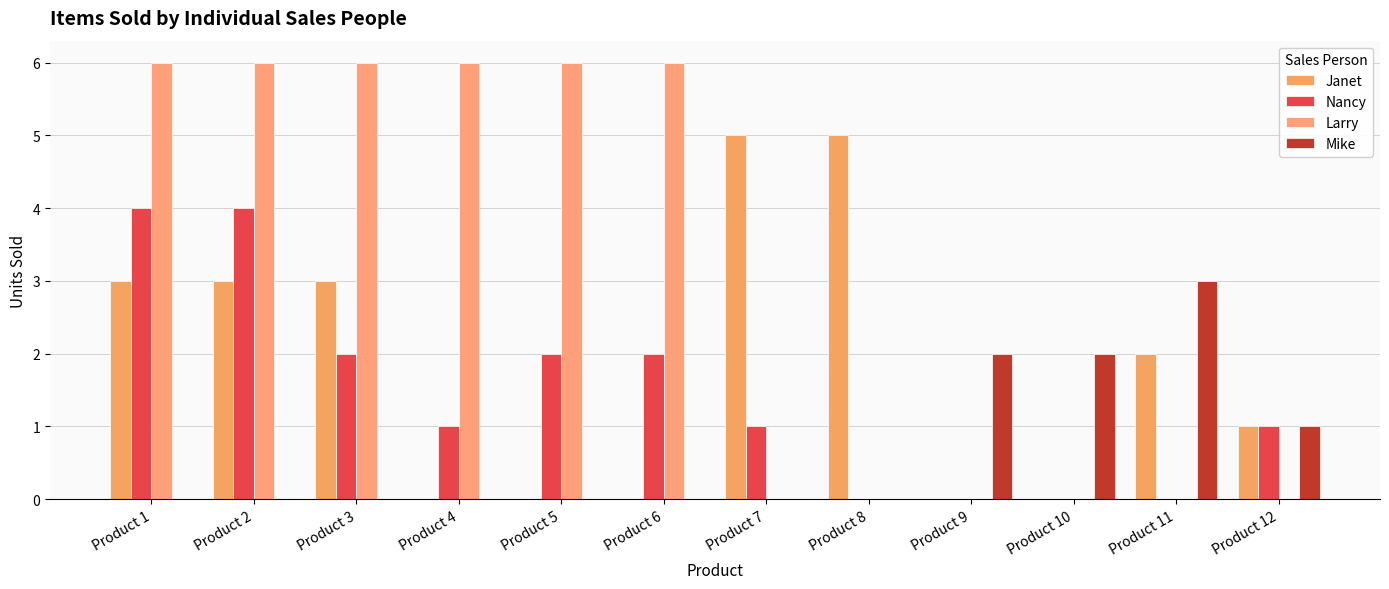

How many groups of bars are there?

12